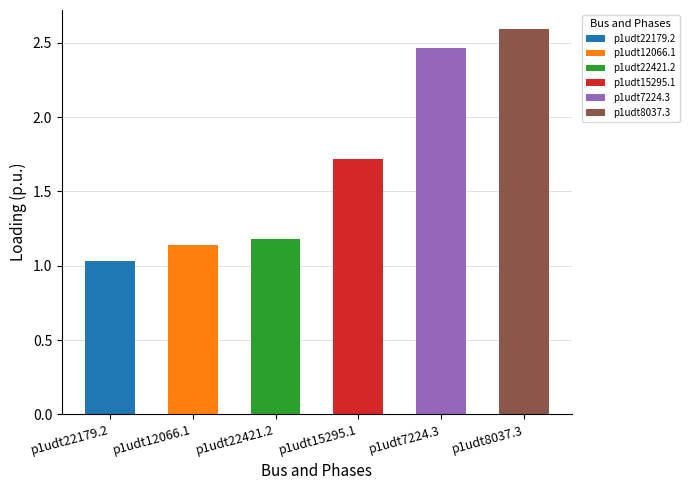

What is the sum of all values?

10.1